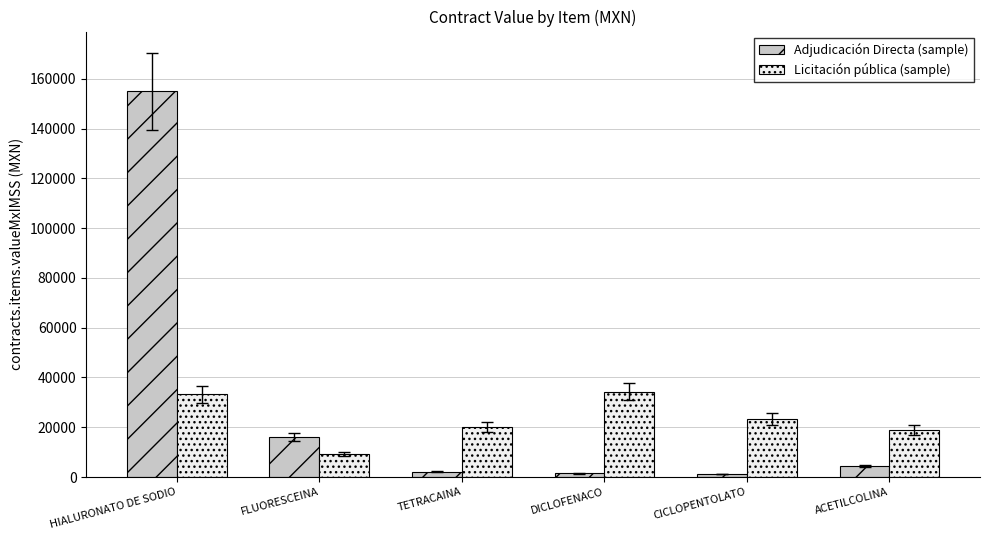

The Adjudicación Directa (sample) series shows 1488.0 at DICLOFENACO. True or false?

True